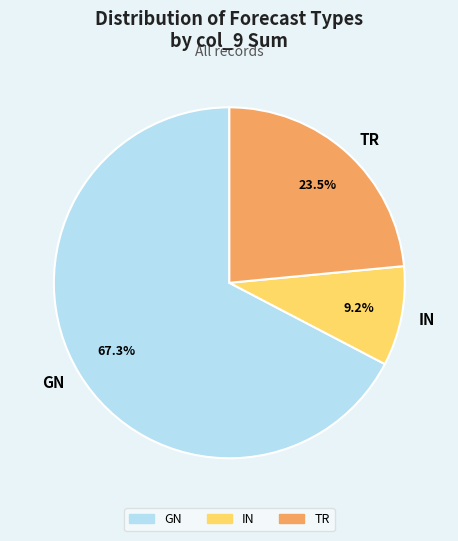

Count the number of slices in the pie.

3